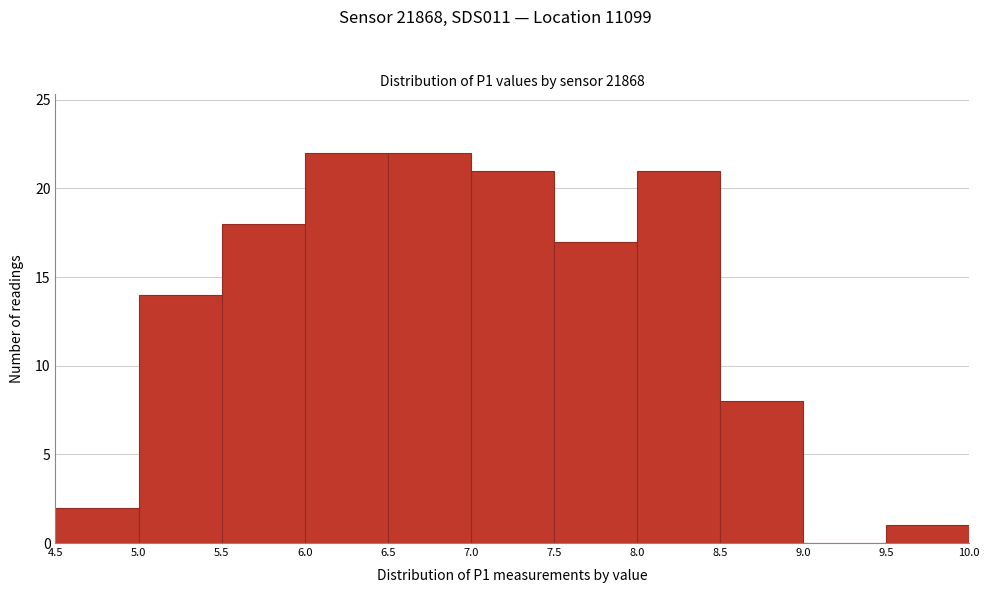

Reading left to right, list every bar in this chart as the range it spans on the x-axis followed by its height. The values are not printed on the chart, so give them approximately, as read against the axis.

4.5 to 5.0: 2
5.0 to 5.5: 14
5.5 to 6.0: 18
6.0 to 6.5: 22
6.5 to 7.0: 22
7.0 to 7.5: 21
7.5 to 8.0: 17
8.0 to 8.5: 21
8.5 to 9.0: 8
9.0 to 9.5: 0
9.5 to 10.0: 1